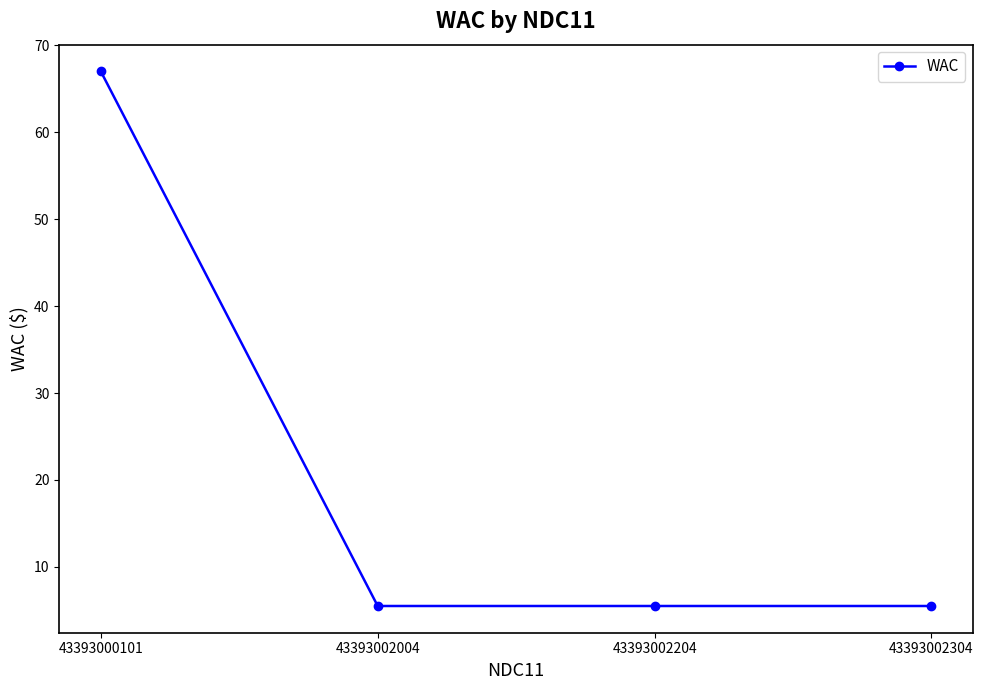

The chart shows a value of 27.7 at 43393000101. True or false?

False